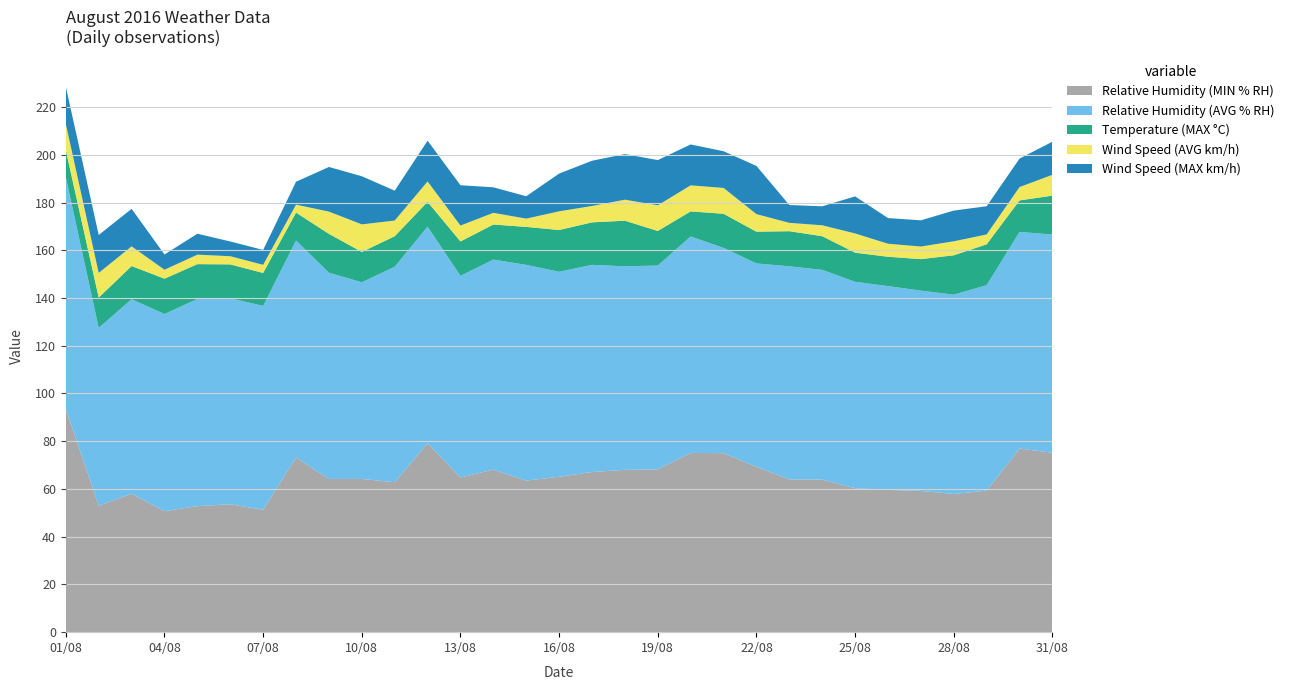

Reading left to right, transcribe all the data shown in this chart.

Relative Humidity (MIN % RH): 01/08=93.6	02/08=53.0	03/08=58.0	04/08=50.7	05/08=52.8	06/08=53.6	07/08=51.3	08/08=73.2	09/08=64.2	10/08=64.2	11/08=62.8	12/08=79.2	13/08=64.8	14/08=68.1	15/08=63.5	16/08=65.1	17/08=67.1	18/08=68.0	19/08=68.2	20/08=75.1	21/08=75.0	22/08=69.3	23/08=64.0	24/08=63.9	25/08=60.3	26/08=59.6	27/08=59.2	28/08=57.9	29/08=59.3	30/08=76.9	31/08=75.2
Relative Humidity (AVG % RH): 01/08=97.0	02/08=74.5	03/08=81.5	04/08=82.6	05/08=86.8	06/08=86.3	07/08=85.4	08/08=90.9	09/08=86.4	10/08=82.4	11/08=90.3	12/08=90.7	13/08=84.5	14/08=88.0	15/08=90.4	16/08=85.9	17/08=86.8	18/08=85.3	19/08=85.4	20/08=90.7	21/08=86.0	22/08=85.2	23/08=89.3	24/08=87.9	25/08=86.5	26/08=85.4	27/08=83.9	28/08=83.5	29/08=86.1	30/08=90.8	31/08=91.4
Temperature (MAX °C): 01/08=11.3	02/08=12.7	03/08=13.9	04/08=14.8	05/08=14.6	06/08=14.2	07/08=13.8	08/08=11.7	09/08=16.3	10/08=12.7	11/08=12.8	12/08=10.4	13/08=14.4	14/08=14.7	15/08=15.9	16/08=17.5	17/08=17.8	18/08=19.1	19/08=14.5	20/08=10.5	21/08=14.3	22/08=13.3	23/08=14.7	24/08=14.1	25/08=12.2	26/08=12.3	27/08=13.2	28/08=16.5	29/08=17.1	30/08=13.2	31/08=16.3
Wind Speed (AVG km/h): 01/08=11.0	02/08=10.3	03/08=8.2	04/08=3.8	05/08=4.0	06/08=3.4	07/08=3.4	08/08=3.3	09/08=9.3	10/08=11.6	11/08=6.6	12/08=8.5	13/08=6.7	14/08=4.9	15/08=3.5	16/08=7.8	17/08=6.9	18/08=8.8	19/08=10.8	20/08=10.9	21/08=10.8	22/08=7.3	23/08=3.5	24/08=4.6	25/08=8.1	26/08=5.4	27/08=5.3	28/08=5.9	29/08=4.1	30/08=5.6	31/08=8.7
Wind Speed (MAX km/h): 01/08=15.6	02/08=15.9	03/08=15.7	04/08=6.4	05/08=8.8	06/08=6.2	07/08=6.2	08/08=9.6	09/08=18.7	10/08=20.2	11/08=12.5	12/08=17.1	13/08=16.9	14/08=10.7	15/08=9.4	16/08=15.8	17/08=19.0	18/08=19.1	19/08=18.9	20/08=17.1	21/08=15.4	22/08=20.2	23/08=7.5	24/08=8.0	25/08=15.5	26/08=10.8	27/08=11.0	28/08=12.9	29/08=11.8	30/08=11.9	31/08=13.9